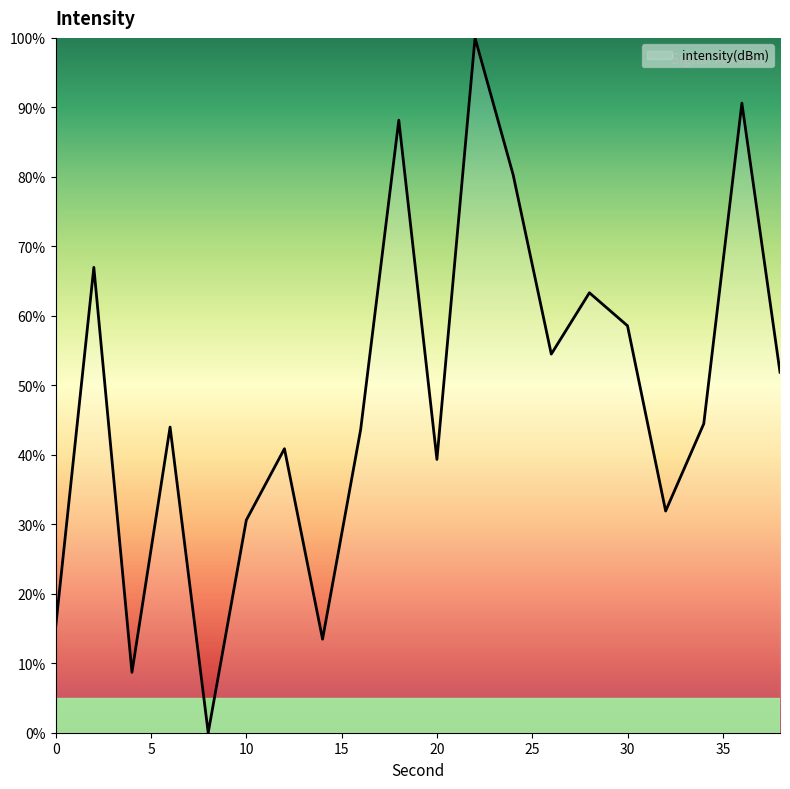

What is the difference between the maximum and minimum values?

100.0